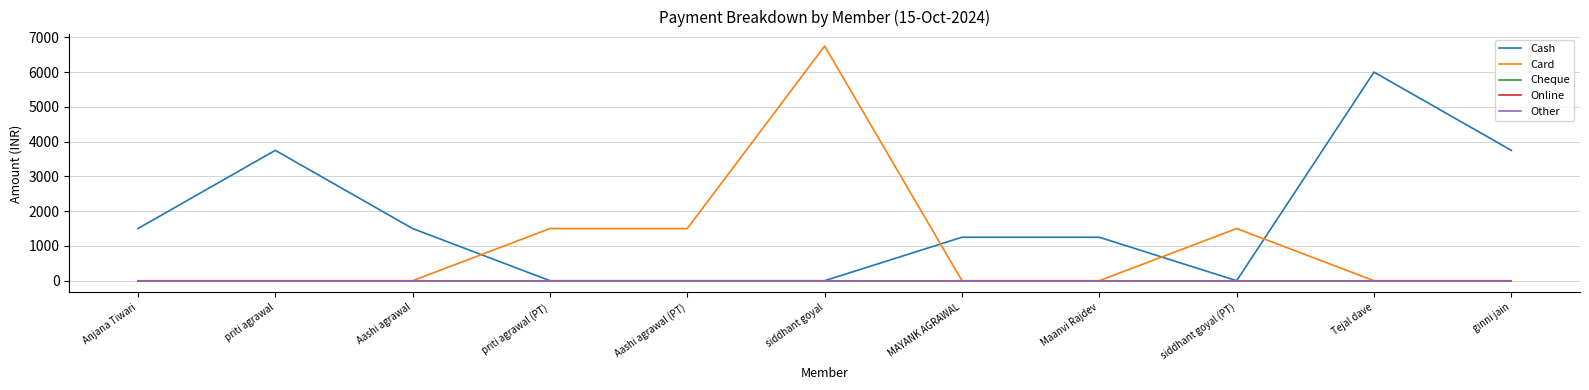

Does the chart have visible grid lines?

Yes